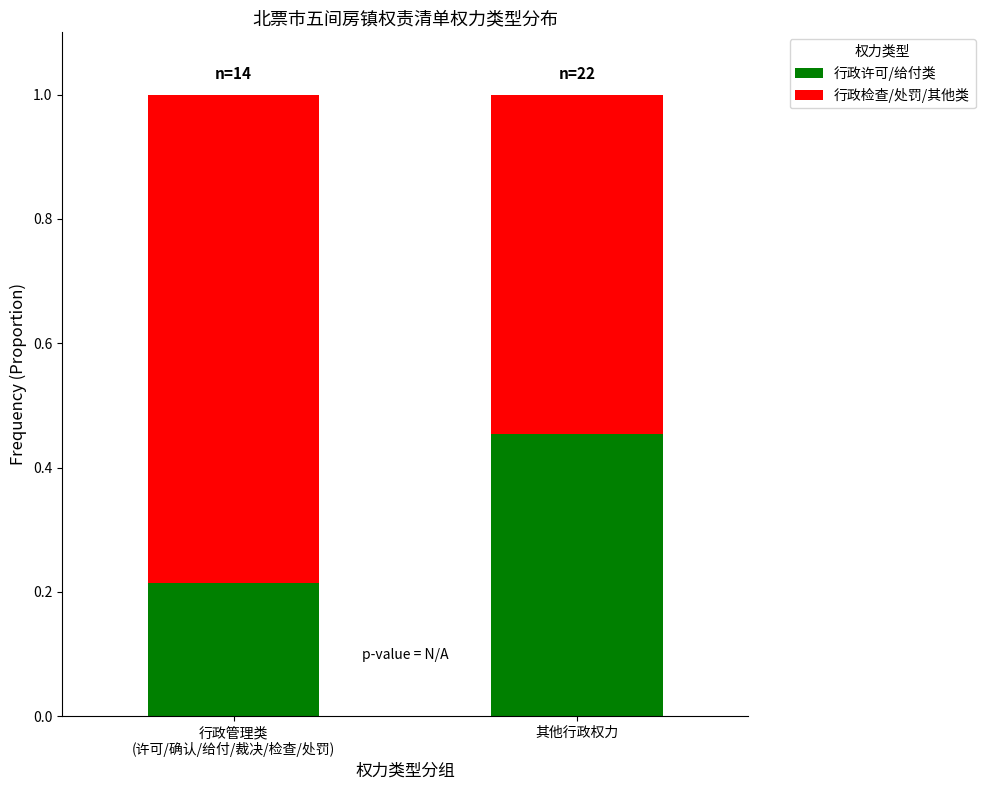

The 行政许可/给付类 series shows 0.7 at 其他行政权力. True or false?

False